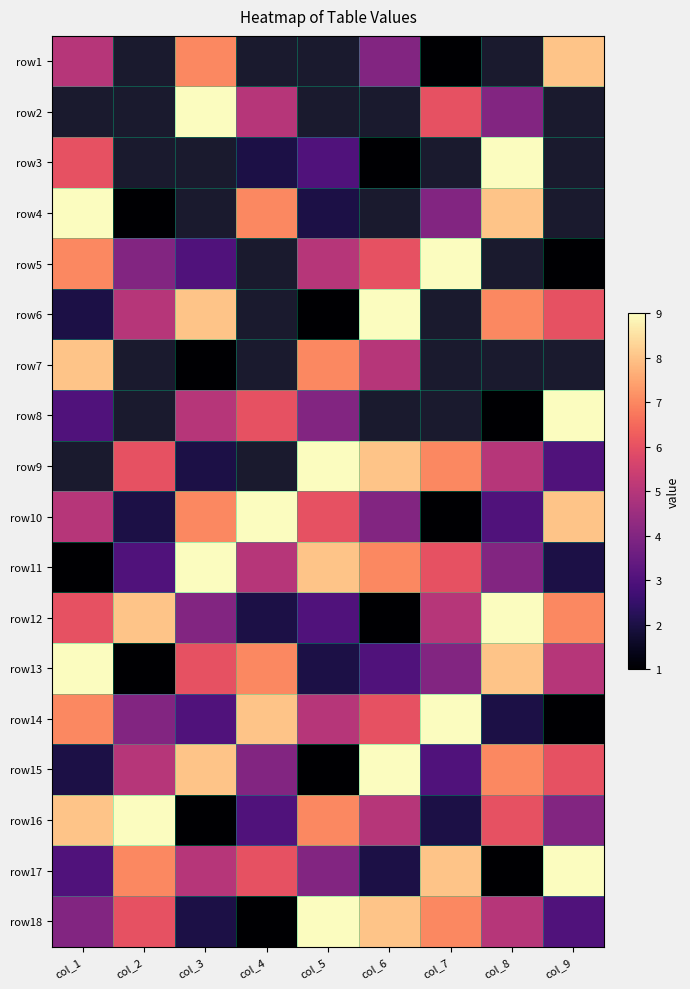

How many data points in row18 are less than 5?

4